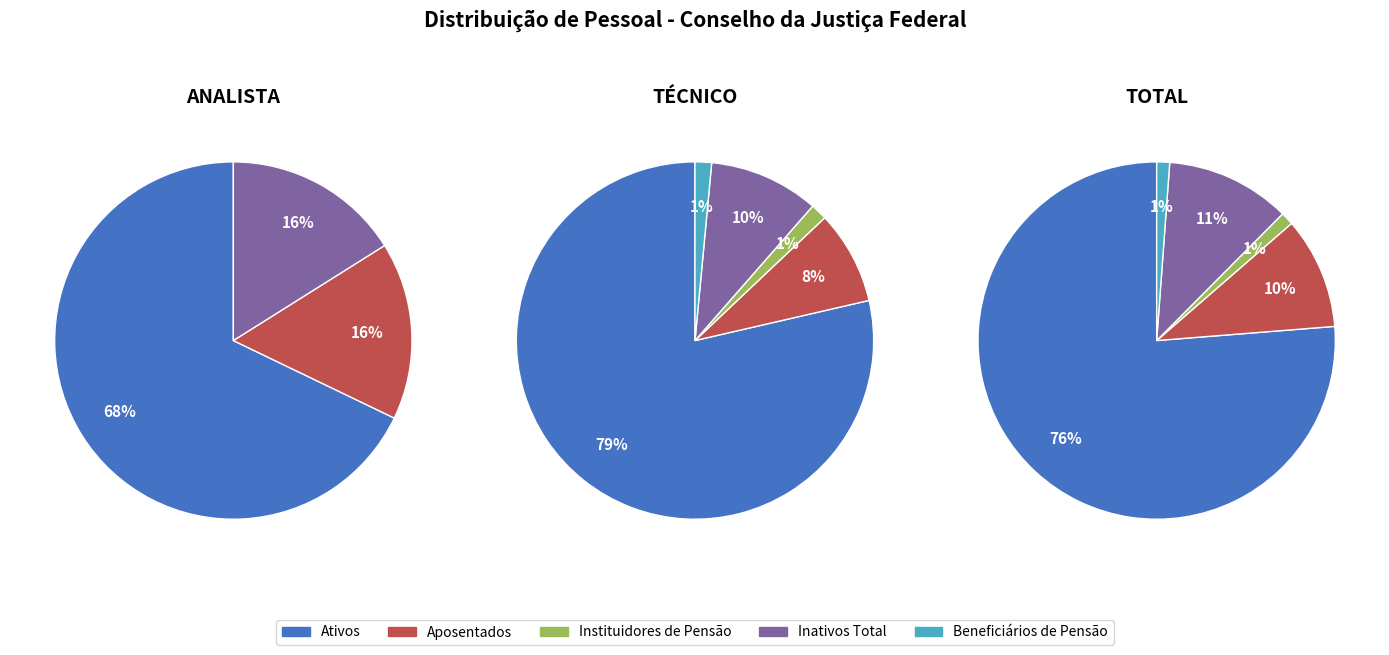

Is it true that Inativos Total is 3% of the pie?

False